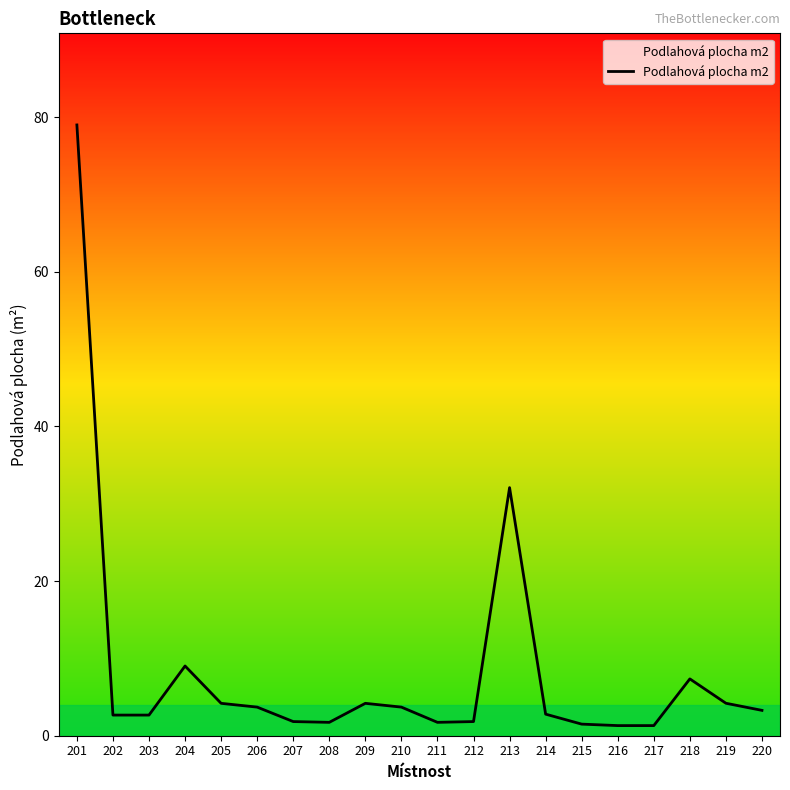

Does the chart display data point markers on the line(s)?

No